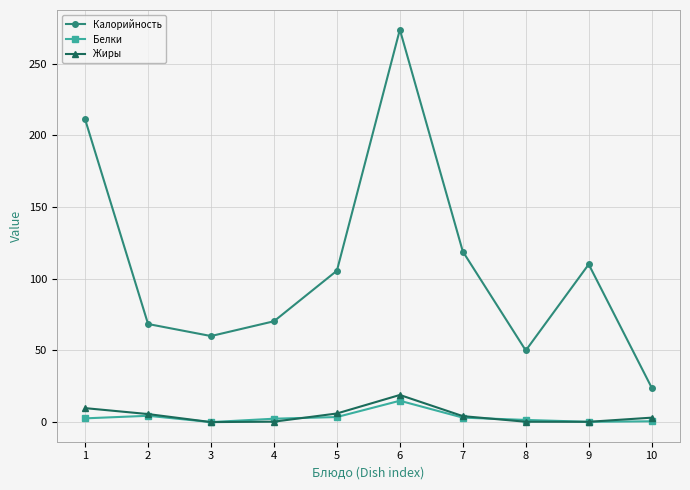

What is the difference between the maximum and second lowest values in the Жиры series?

18.7